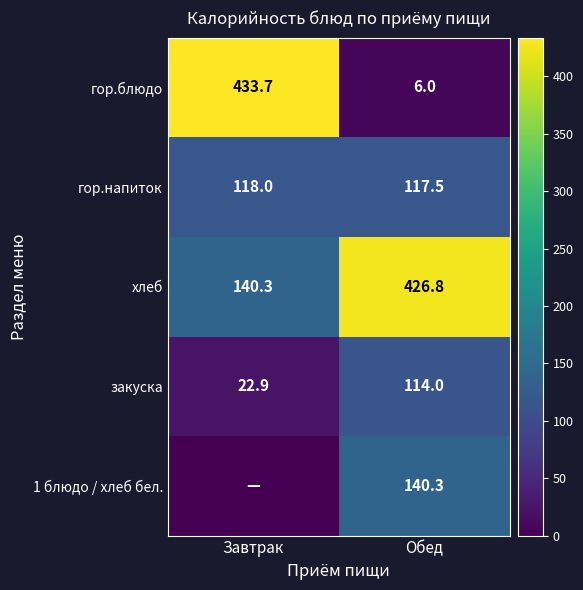

Rank the series at Обед from lowest to highest value.

гор.блюдо, закуска, гор.напиток, 1 блюдо / хлеб бел., хлеб